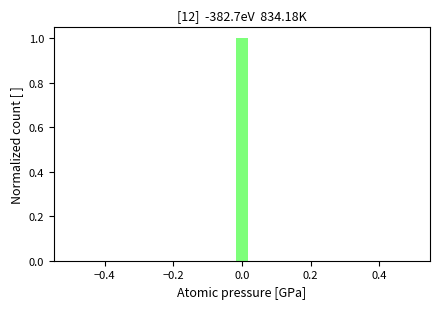

Around what value on the x-axis is the tallest bar? Give the approximate position of its centre, as read against the axis.

0.00